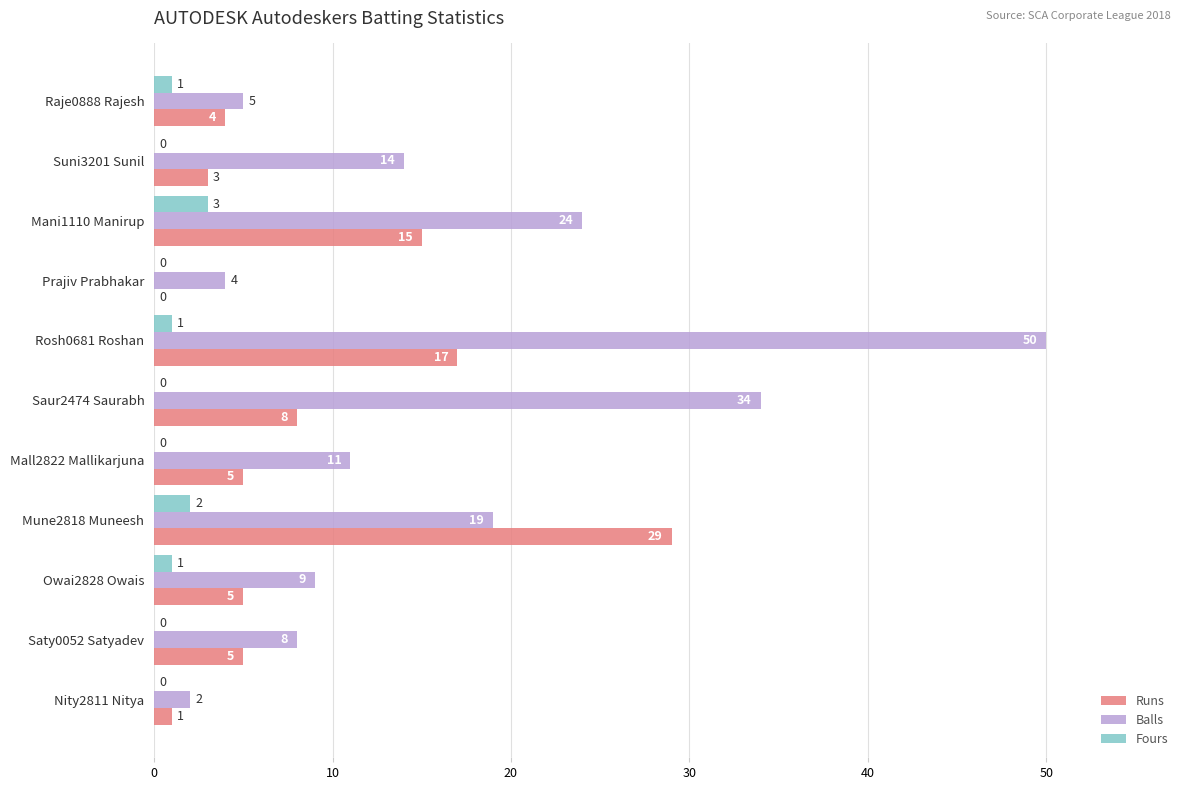

What is the approximate value of Balls at Suni3201 Sunil?

14